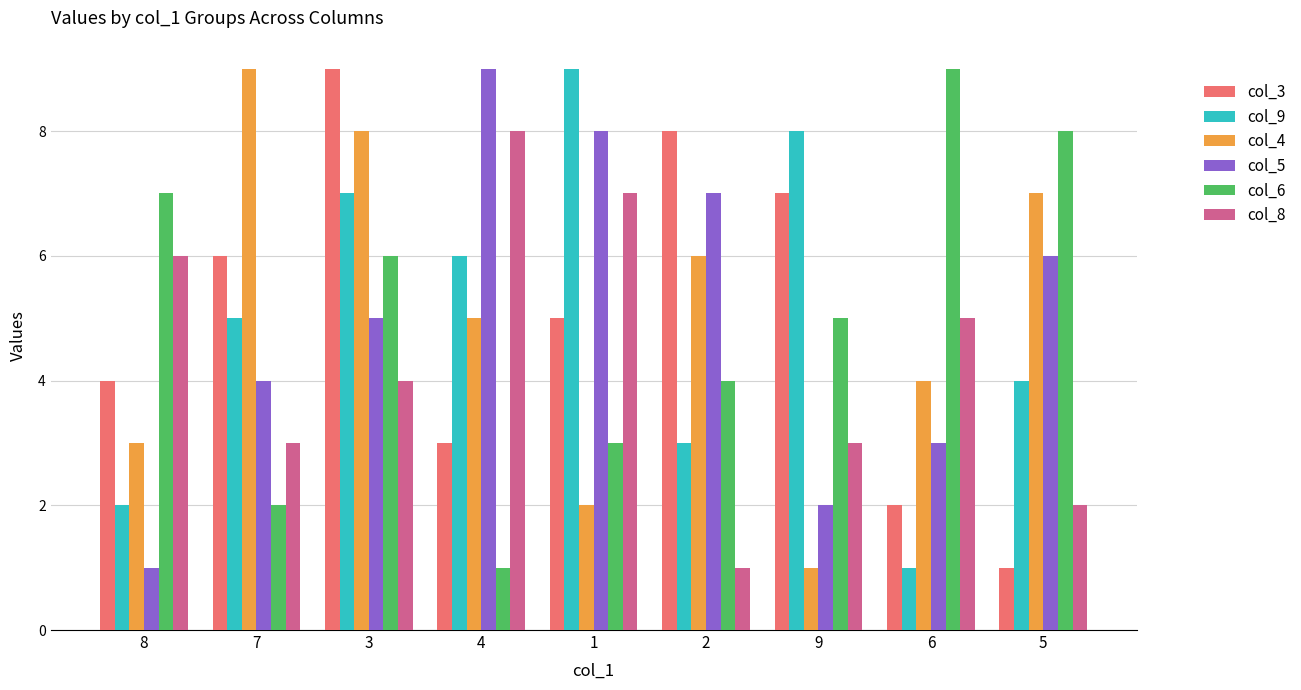

What is the sum of all col_6 values?

45